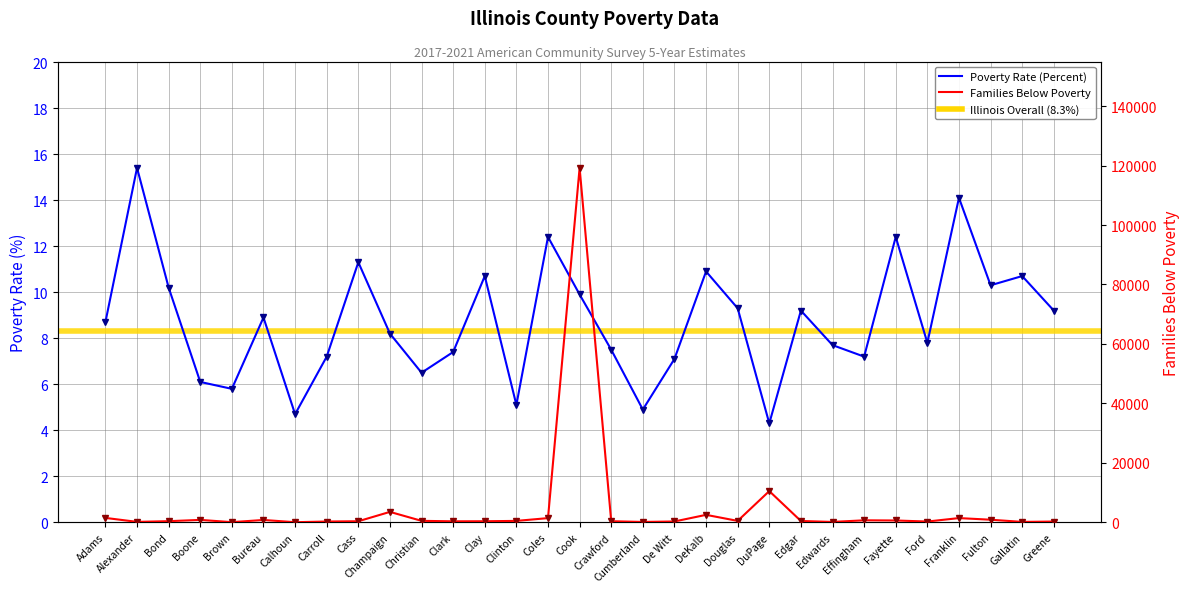

How many lines are shown in the chart?

2